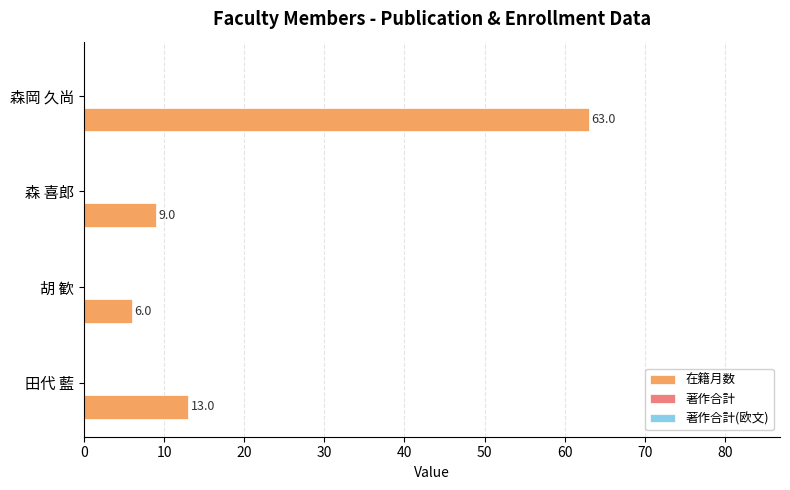

List the labels in order of value, smallest first.

胡 歓, 森 喜郎, 田代 藍, 森岡 久尚